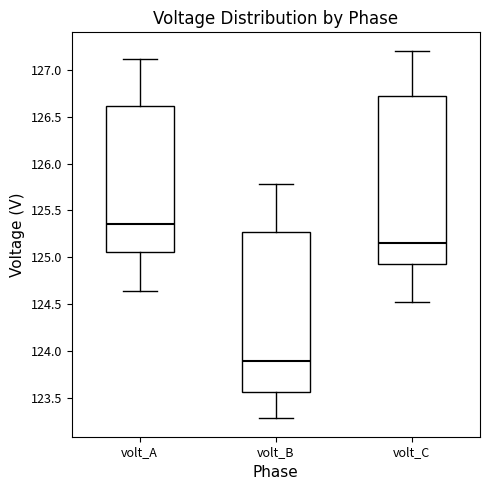

Which box has the lowest median line?

volt_B